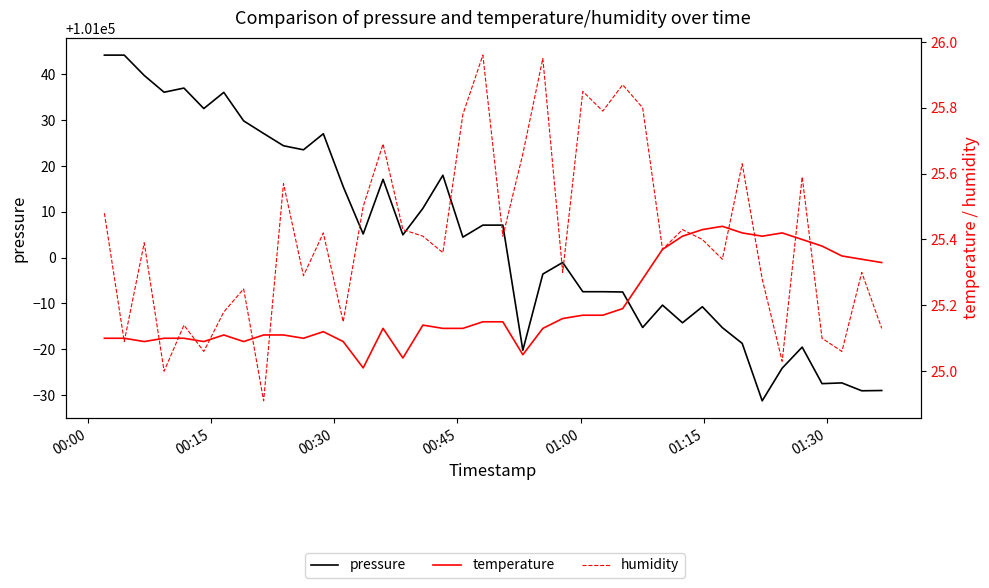

Does the chart have visible grid lines?

No